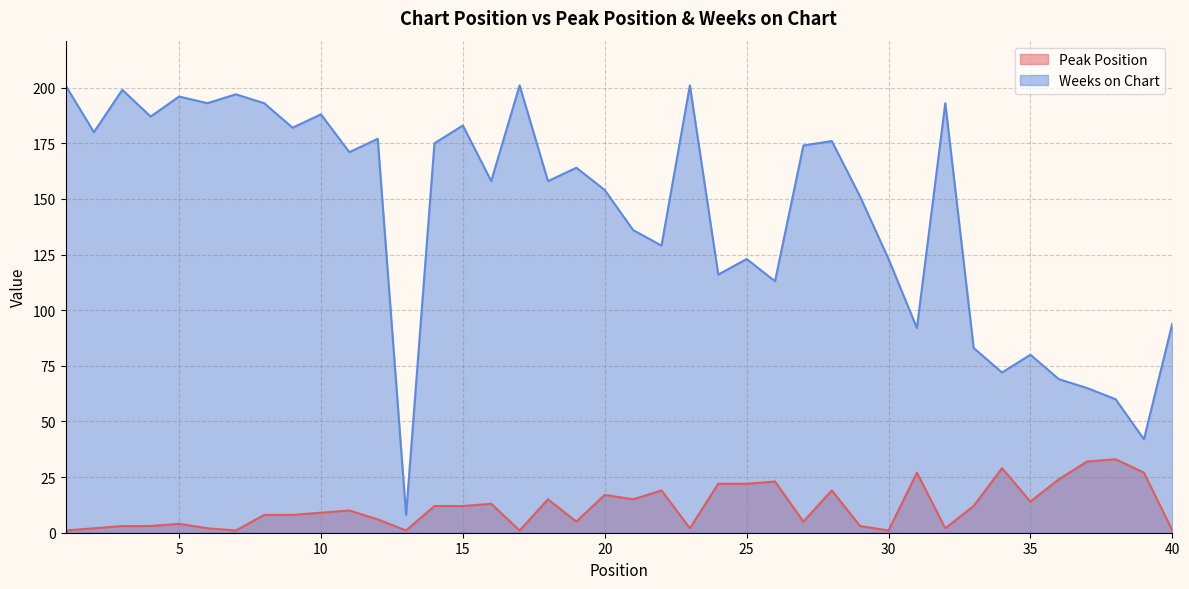

What is the approximate value of Weeks on Chart at 34, to the nearest 5?

70